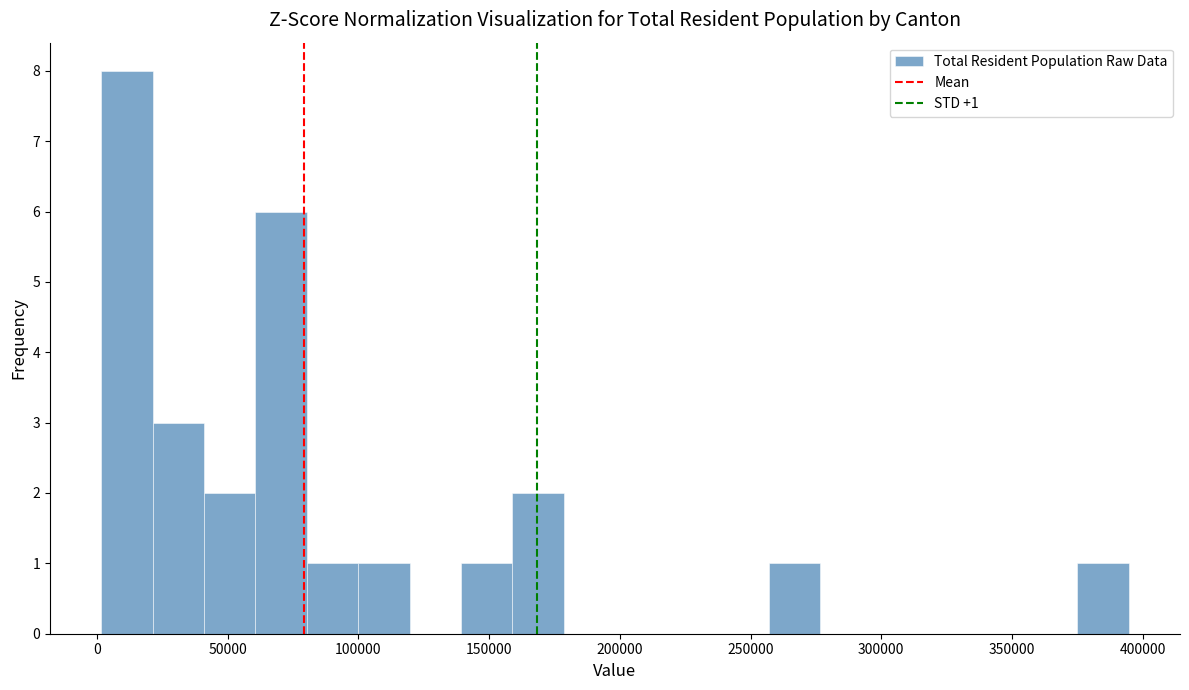

Read against the x-axis, roughly where is the centre of the tallest bar?

10000